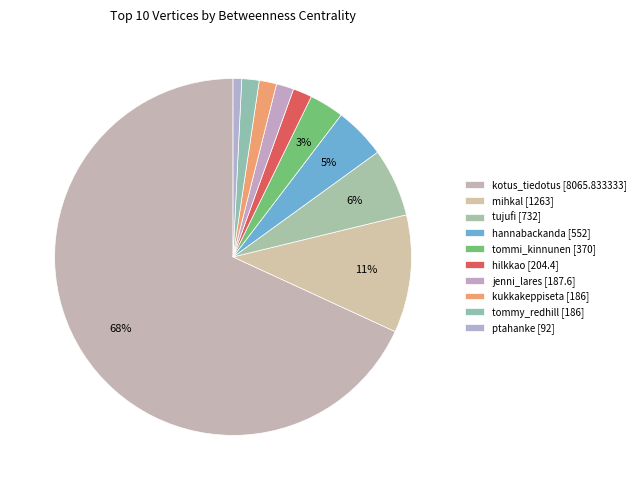

What percentage is the kotus_tiedotus slice, to the nearest percent?

68%